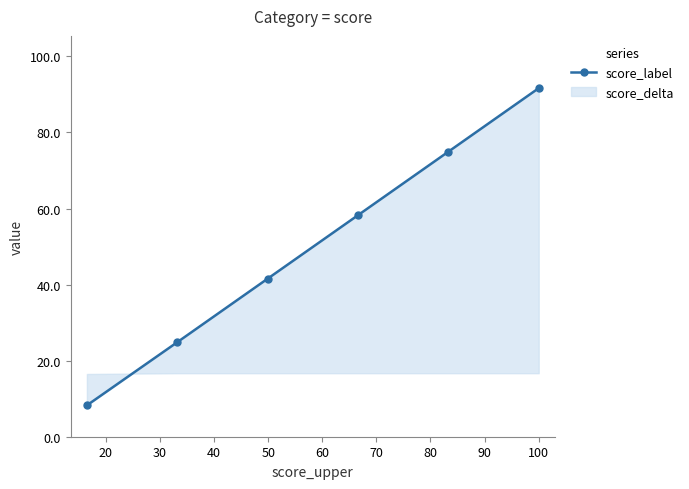

Approximately how many times larger is the value at 60 compared to 10?

11.1